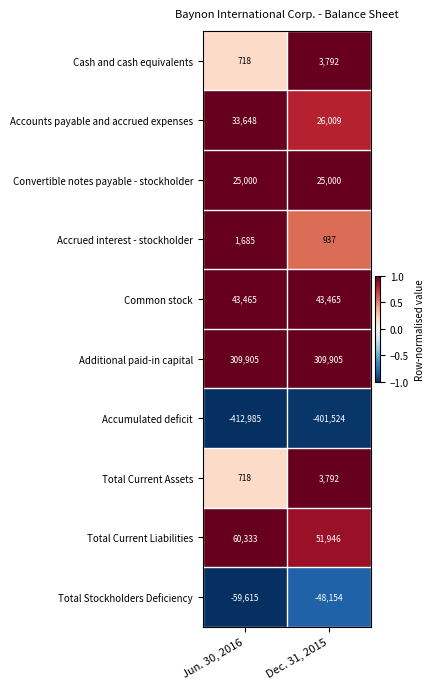

Is it true that Total Stockholders Deficiency equals -101641 at Jun. 30, 2016?

False